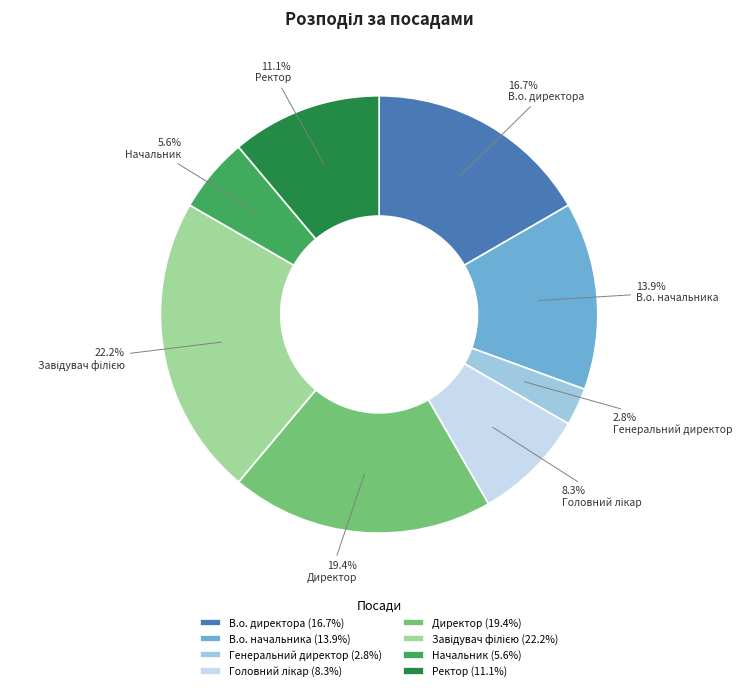

What is the ratio of the value at Ректор to the value at В.о. директора?

0.7